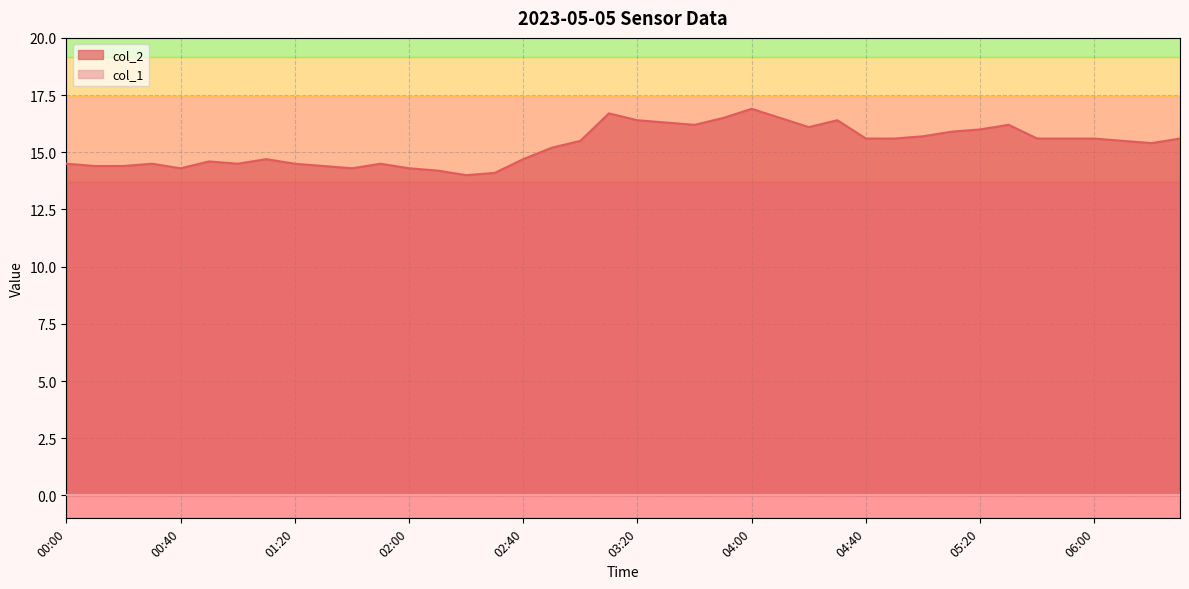

Between 04:20 and 03:20, which is larger?

03:20